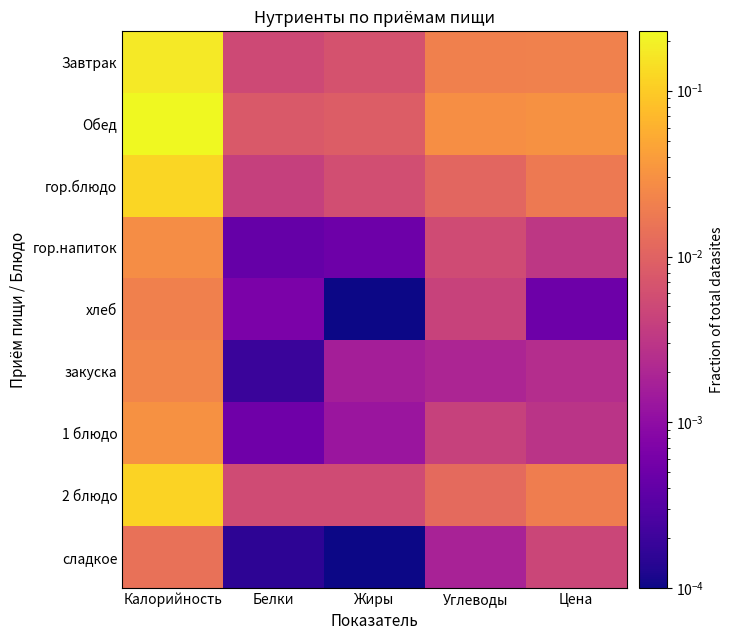

How many data points does each series have?

5